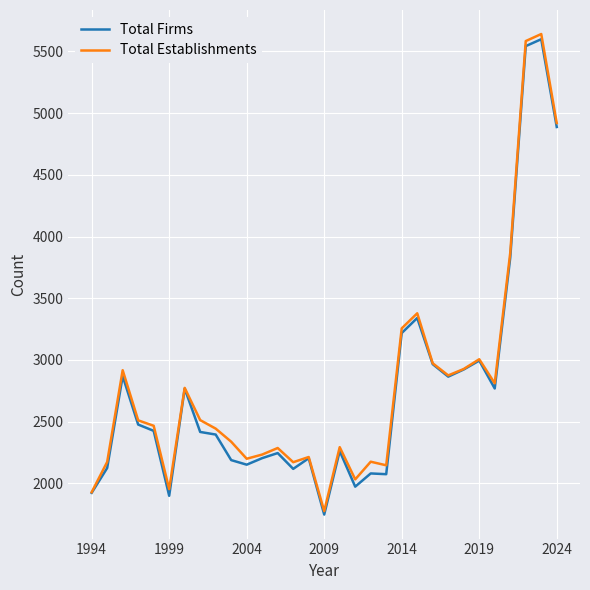

What is the minimum value shown in the chart?

1748